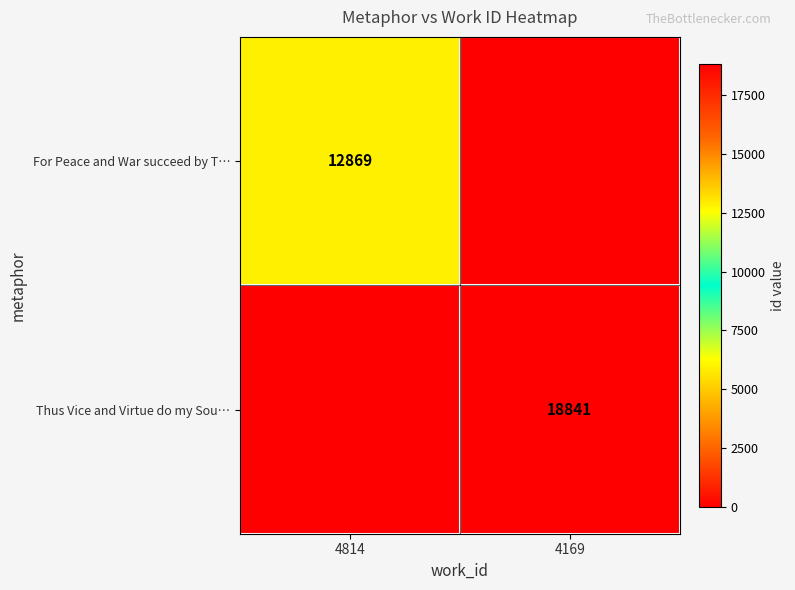

Which series changed the most between 4814 and 4169?

Thus Vice and Virtue do my Sou…